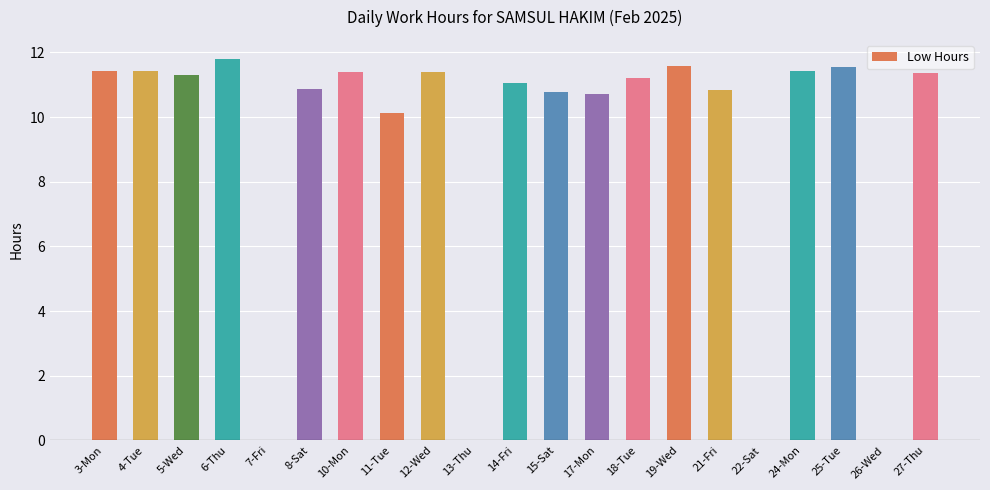

What is the average value?

9.1